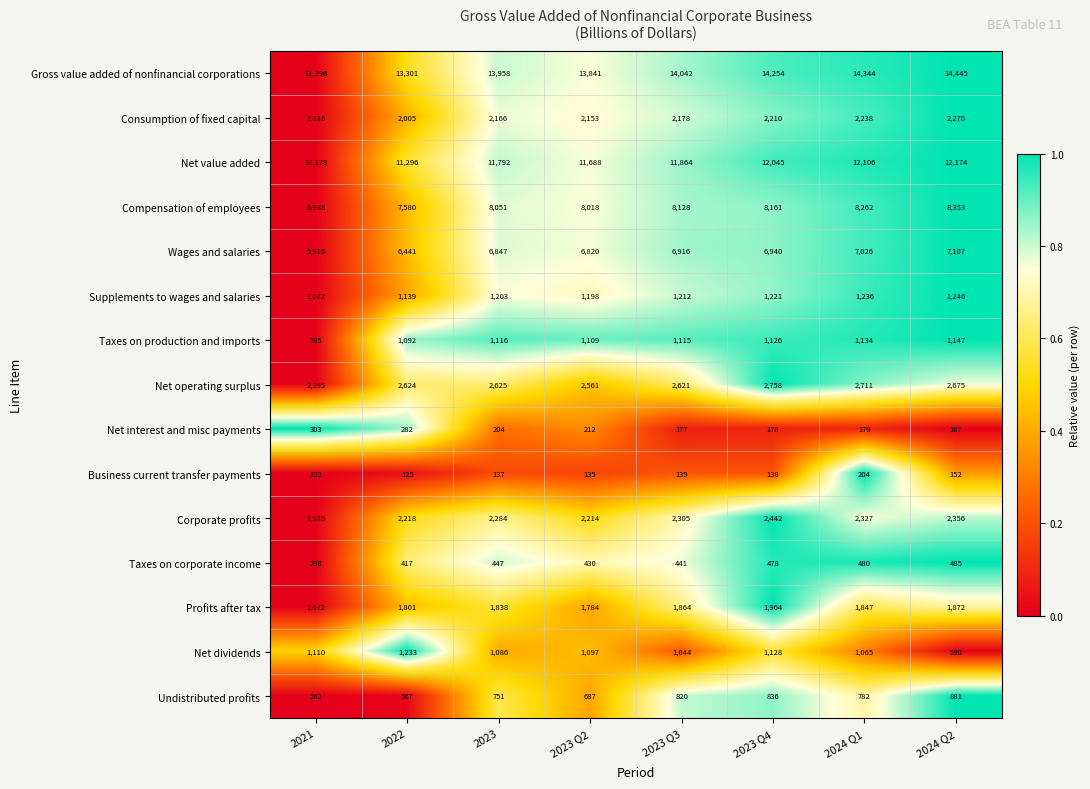

Which series changed the most between 2021 and 2022?

Gross value added of nonfinancial corporations